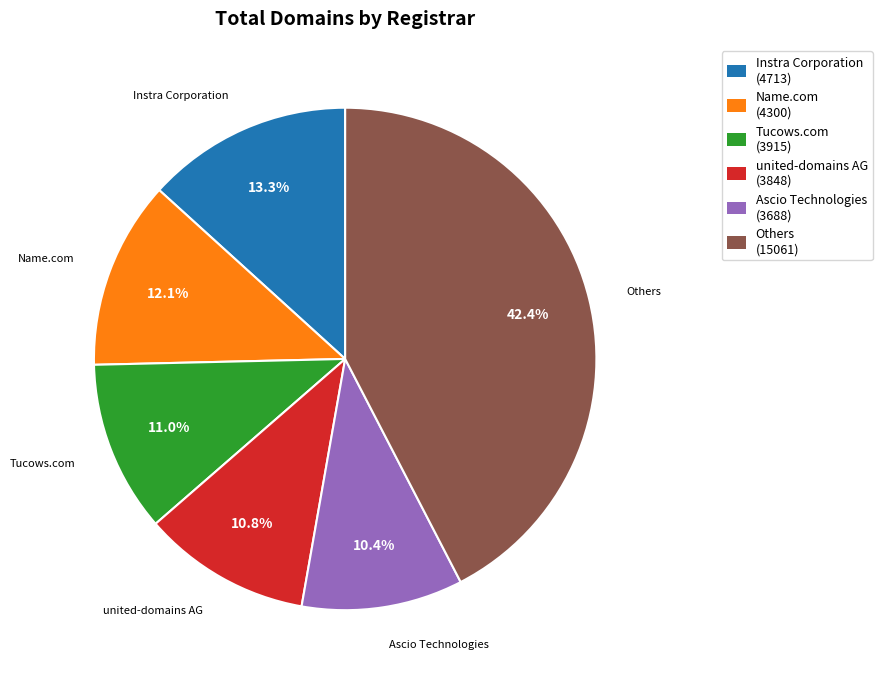

Does Instra Corporation account for over 50% of the chart?

No